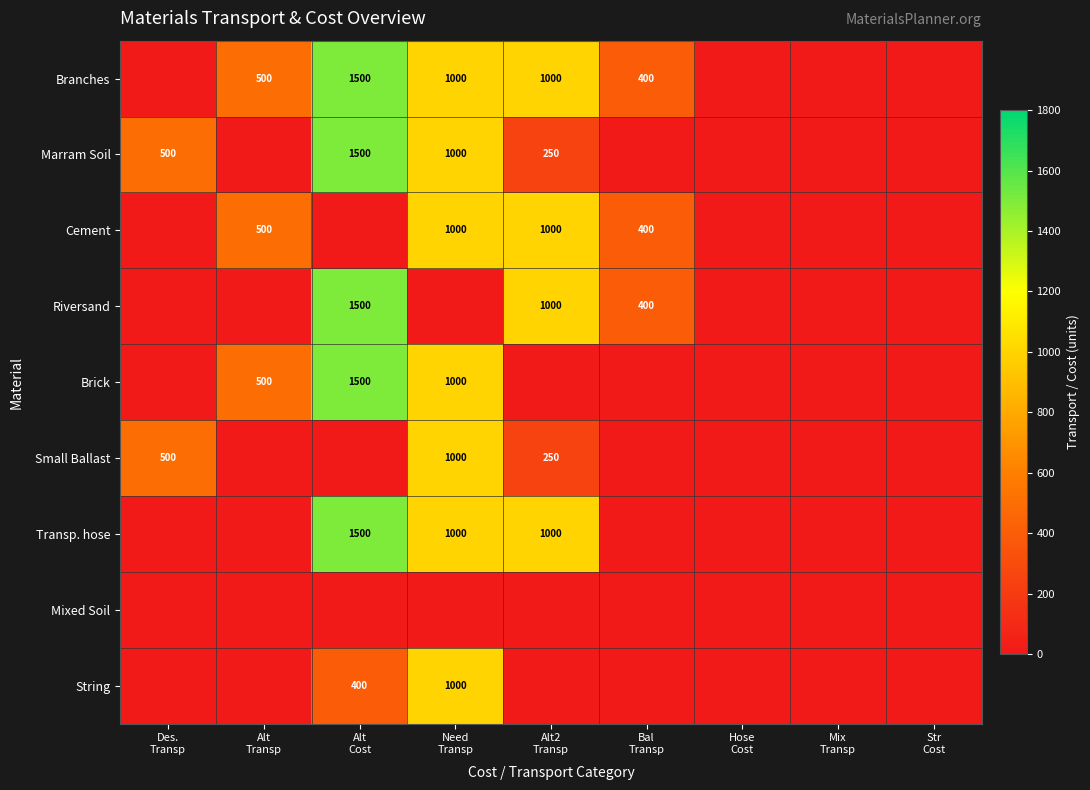

List the labels in order of Marram Soil value, largest first.

Alt Cost, Need Transp, Des. Transp, Alt2 Transp, Alt Transp, Bal Transp, Hose Cost, Mix Transp, Str Cost